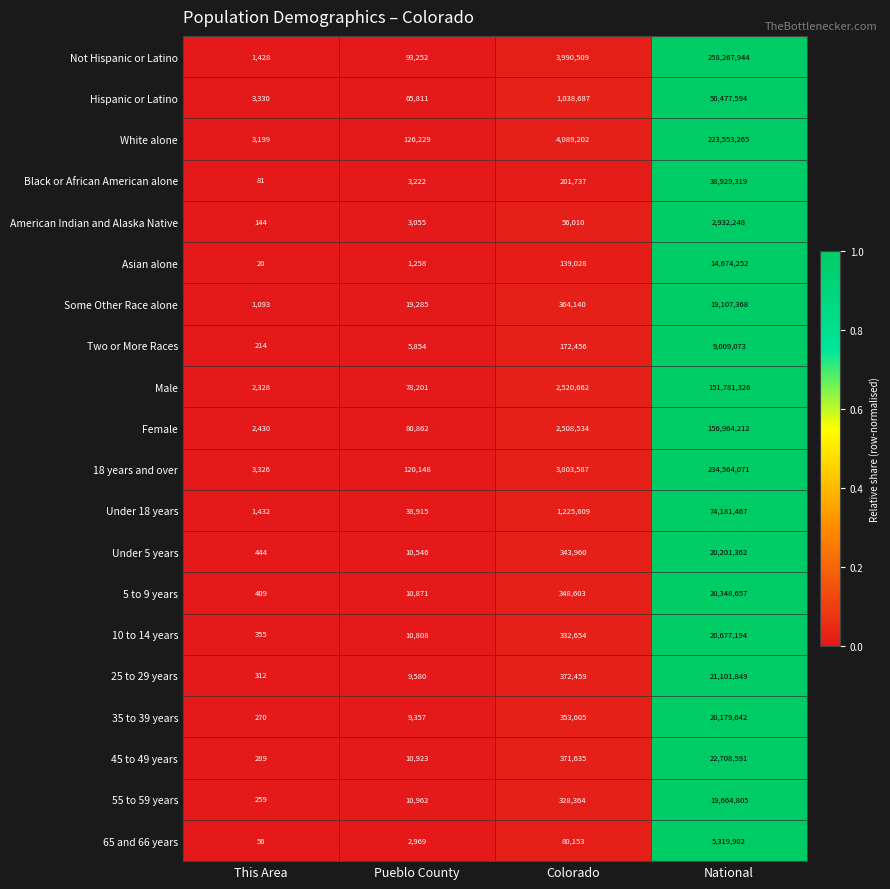

At Colorado, list the series in order from largest to smallest.

White alone, Not Hispanic or Latino, 18 years and over, Male, Female, Under 18 years, Hispanic or Latino, 25 to 29 years, 45 to 49 years, Some Other Race alone, 35 to 39 years, 5 to 9 years, Under 5 years, 10 to 14 years, 55 to 59 years, Black or African American alone, Two or More Races, Asian alone, 65 and 66 years, American Indian and Alaska Native